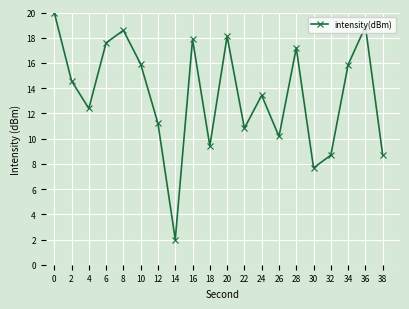

What is the sum of the values at 32 and 4?

21.1